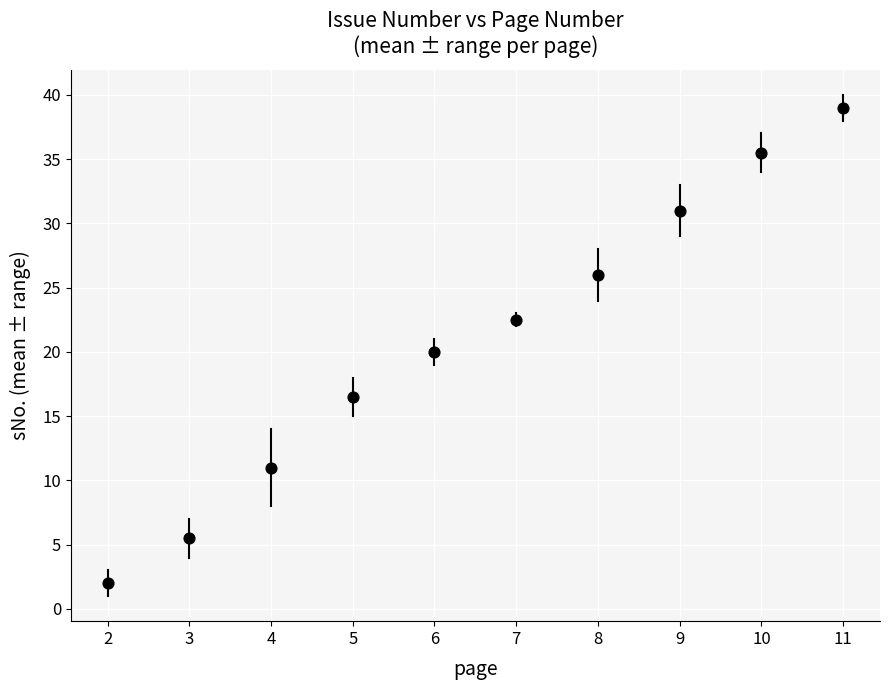

What is the range of Y values (max minus min)?

37.0